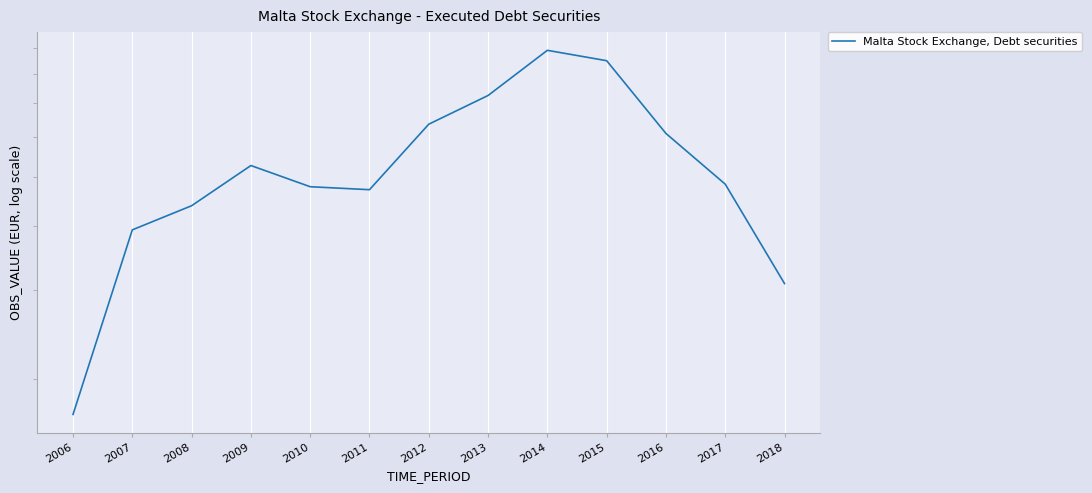

How many lines are shown in the chart?

1